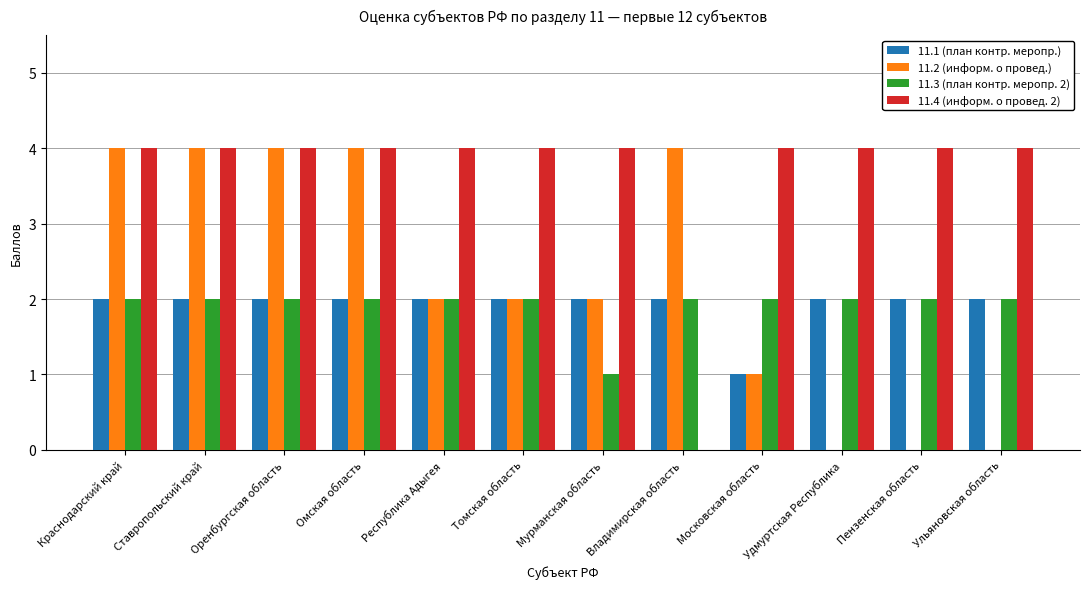

What is the greatest value displayed?

4